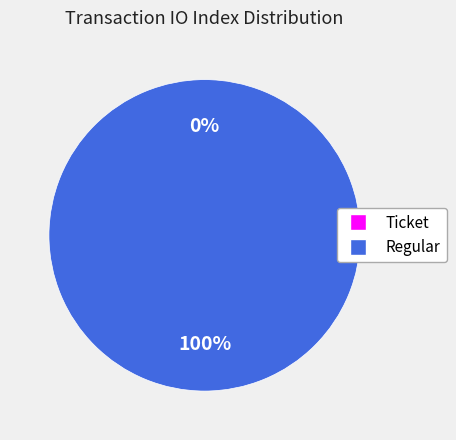

Which category accounts for the majority?

Regular